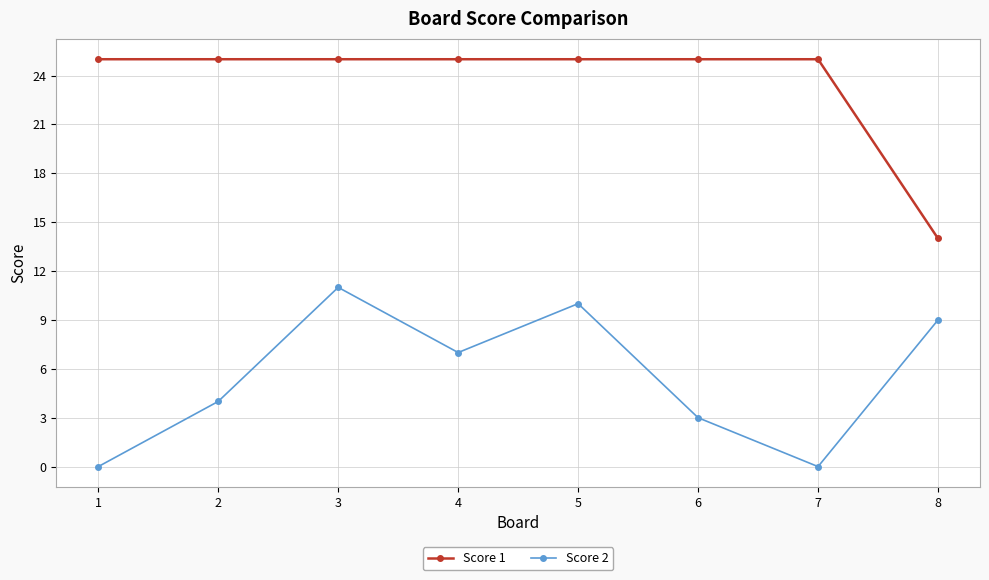

Where is the first local maximum for Score 2?

3